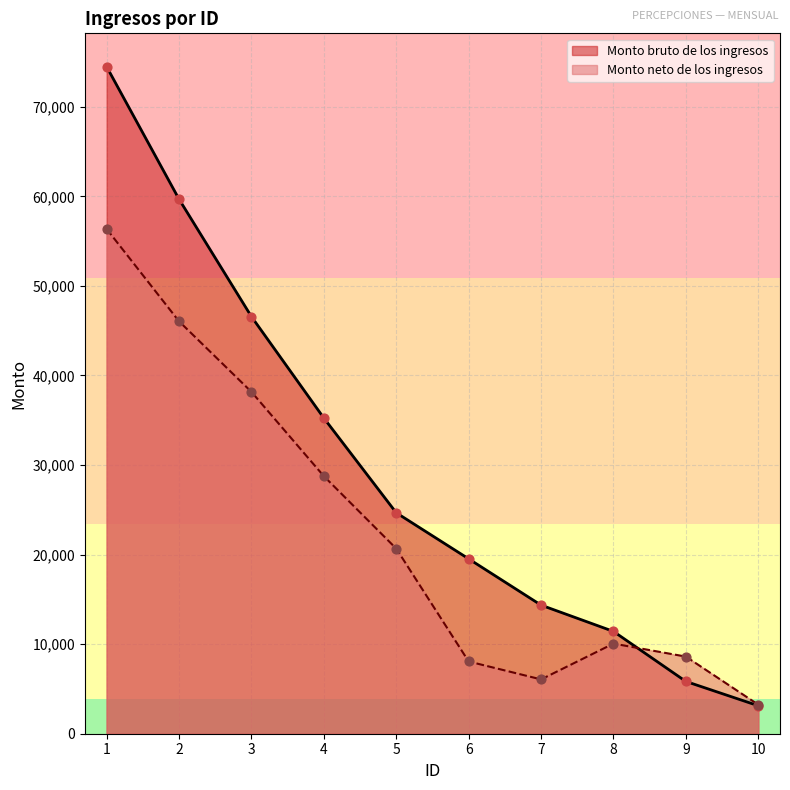

At which category is the sum across all series the highest?

1